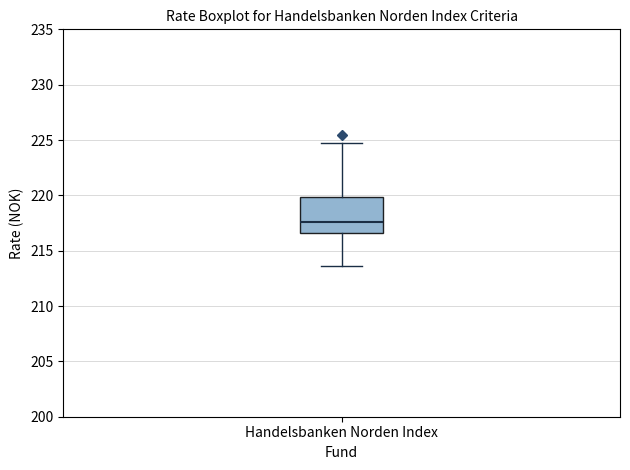

Read this box plot against the y-axis: the position of the median line, the range covered by the box, and the ends of both whiskers. The values are not printed on the chart, so give them approximately, as read against the axis.

median 217.5, box 216.5 to 220.0, whiskers 213.5 to 225.0